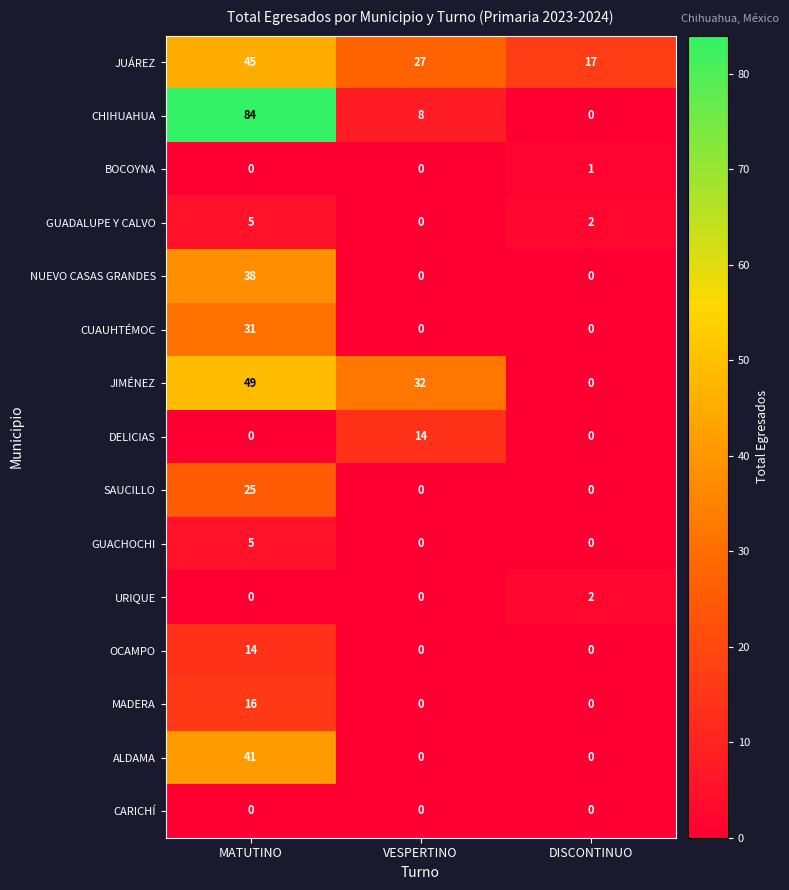

What is the difference between the maximum and minimum values in the CHIHUAHUA series?

84